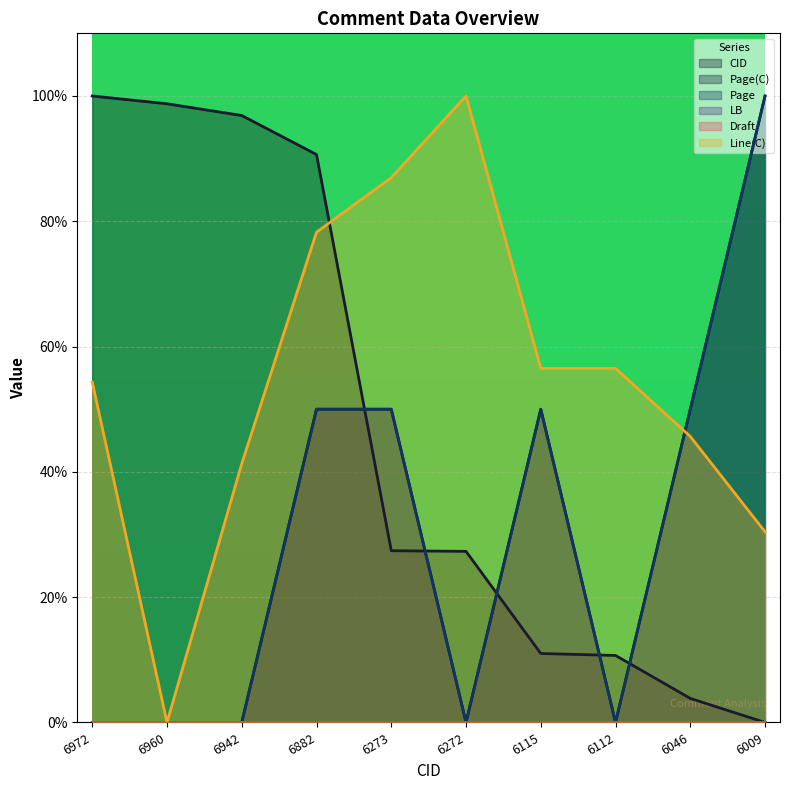

At which category is the sum across all series the highest?

6882